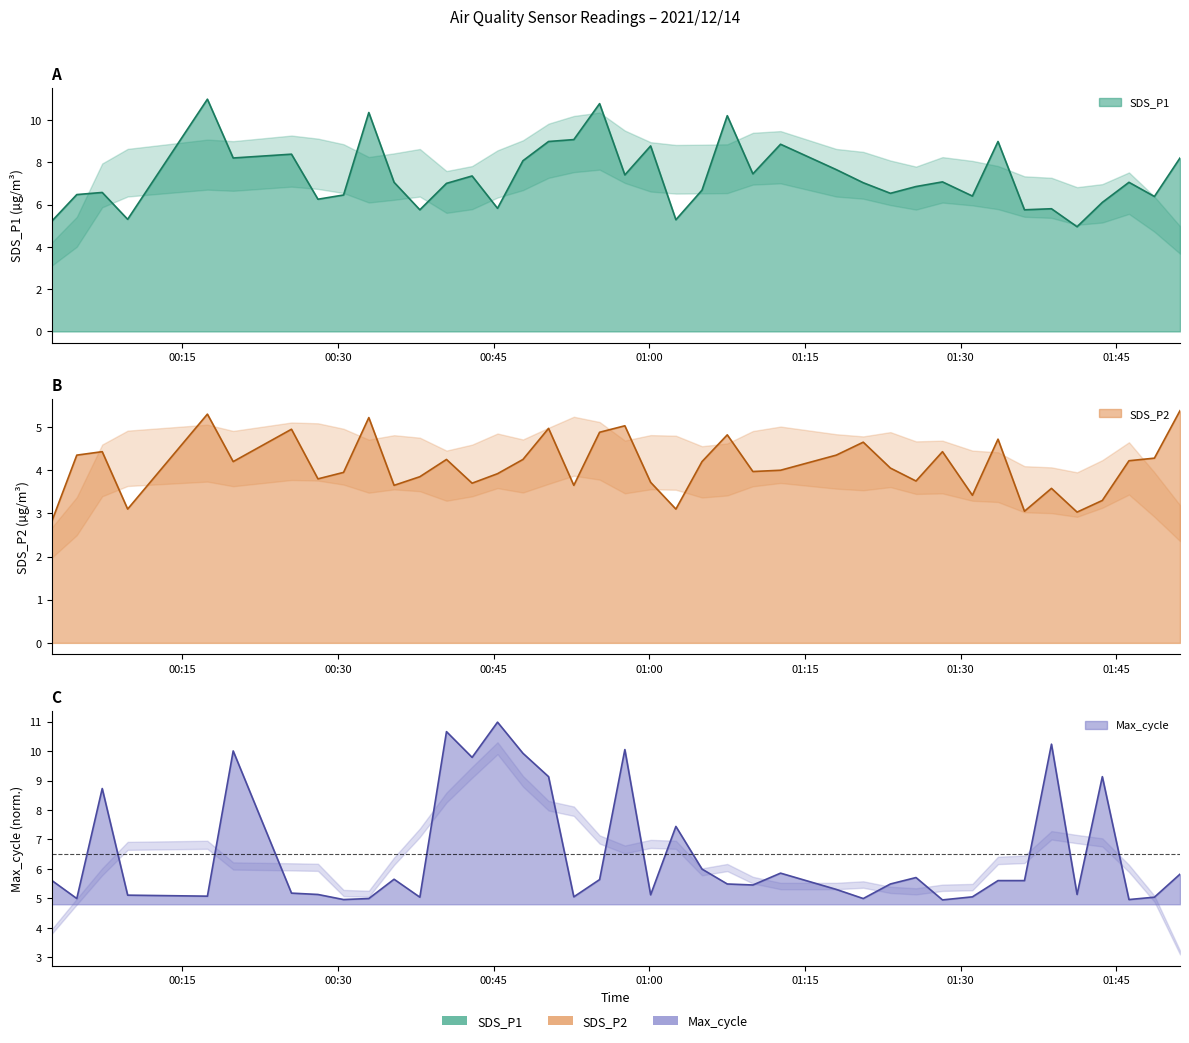

Reading right to left, extract all data points from this chart.

SDS_P1: 2021/12/14 01:51:08=8.2	2021/12/14 01:48:40=6.4	2021/12/14 01:46:13=7.0	2021/12/14 01:43:39=6.1	2021/12/14 01:41:13=5.0	2021/12/14 01:38:45=5.8	2021/12/14 01:36:09=5.8	2021/12/14 01:33:36=9.0	2021/12/14 01:31:08=6.4	2021/12/14 01:28:15=7.1	2021/12/14 01:25:42=6.8	2021/12/14 01:23:14=6.5	2021/12/14 01:20:37=7.0	2021/12/14 01:18:01=7.7	2021/12/14 01:12:39=8.8	2021/12/14 01:09:59=7.5	2021/12/14 01:07:31=10.2	2021/12/14 01:05:05=6.7	2021/12/14 01:02:34=5.3	2021/12/14 01:00:08=8.8	2021/12/14 00:57:39=7.4	2021/12/14 00:55:13=10.8	2021/12/14 00:52:44=9.1	2021/12/14 00:50:18=9.0	2021/12/14 00:47:50=8.1	2021/12/14 00:45:23=5.8	2021/12/14 00:42:56=7.3	2021/12/14 00:40:28=7.0	2021/12/14 00:37:54=5.8	2021/12/14 00:35:25=7.0	2021/12/14 00:32:59=10.3	2021/12/14 00:30:33=6.5	2021/12/14 00:28:05=6.2	2021/12/14 00:25:32=8.4	2021/12/14 00:19:55=8.2	2021/12/14 00:17:26=11.0	2021/12/14 00:09:45=5.3	2021/12/14 00:07:18=6.6	2021/12/14 00:04:51=6.5	2021/12/14 00:02:25=5.2
SDS_P2: 2021/12/14 01:51:08=5.4	2021/12/14 01:48:40=4.3	2021/12/14 01:46:13=4.2	2021/12/14 01:43:39=3.3	2021/12/14 01:41:13=3.0	2021/12/14 01:38:45=3.6	2021/12/14 01:36:09=3.0	2021/12/14 01:33:36=4.7	2021/12/14 01:31:08=3.4	2021/12/14 01:28:15=4.4	2021/12/14 01:25:42=3.8	2021/12/14 01:23:14=4.0	2021/12/14 01:20:37=4.7	2021/12/14 01:18:01=4.3	2021/12/14 01:12:39=4.0	2021/12/14 01:09:59=4.0	2021/12/14 01:07:31=4.8	2021/12/14 01:05:05=4.2	2021/12/14 01:02:34=3.1	2021/12/14 01:00:08=3.7	2021/12/14 00:57:39=5.0	2021/12/14 00:55:13=4.9	2021/12/14 00:52:44=3.6	2021/12/14 00:50:18=5.0	2021/12/14 00:47:50=4.2	2021/12/14 00:45:23=3.9	2021/12/14 00:42:56=3.7	2021/12/14 00:40:28=4.2	2021/12/14 00:37:54=3.9	2021/12/14 00:35:25=3.6	2021/12/14 00:32:59=5.2	2021/12/14 00:30:33=4.0	2021/12/14 00:28:05=3.8	2021/12/14 00:25:32=5.0	2021/12/14 00:19:55=4.2	2021/12/14 00:17:26=5.3	2021/12/14 00:09:45=3.1	2021/12/14 00:07:18=4.4	2021/12/14 00:04:51=4.3	2021/12/14 00:02:25=2.8
Max_cycle: 2021/12/14 01:51:08=5.8	2021/12/14 01:48:40=5.0	2021/12/14 01:46:13=5.0	2021/12/14 01:43:39=9.1	2021/12/14 01:41:13=5.1	2021/12/14 01:38:45=10.2	2021/12/14 01:36:09=5.6	2021/12/14 01:33:36=5.6	2021/12/14 01:31:08=5.1	2021/12/14 01:28:15=5.0	2021/12/14 01:25:42=5.7	2021/12/14 01:23:14=5.5	2021/12/14 01:20:37=5.0	2021/12/14 01:18:01=5.3	2021/12/14 01:12:39=5.9	2021/12/14 01:09:59=5.5	2021/12/14 01:07:31=5.5	2021/12/14 01:05:05=6.0	2021/12/14 01:02:34=7.4	2021/12/14 01:00:08=5.1	2021/12/14 00:57:39=10.0	2021/12/14 00:55:13=5.6	2021/12/14 00:52:44=5.1	2021/12/14 00:50:18=9.1	2021/12/14 00:47:50=9.9	2021/12/14 00:45:23=11.0	2021/12/14 00:42:56=9.8	2021/12/14 00:40:28=10.7	2021/12/14 00:37:54=5.0	2021/12/14 00:35:25=5.7	2021/12/14 00:32:59=5.0	2021/12/14 00:30:33=5.0	2021/12/14 00:28:05=5.1	2021/12/14 00:25:32=5.2	2021/12/14 00:19:55=10.0	2021/12/14 00:17:26=5.1	2021/12/14 00:09:45=5.1	2021/12/14 00:07:18=8.7	2021/12/14 00:04:51=5.0	2021/12/14 00:02:25=5.6